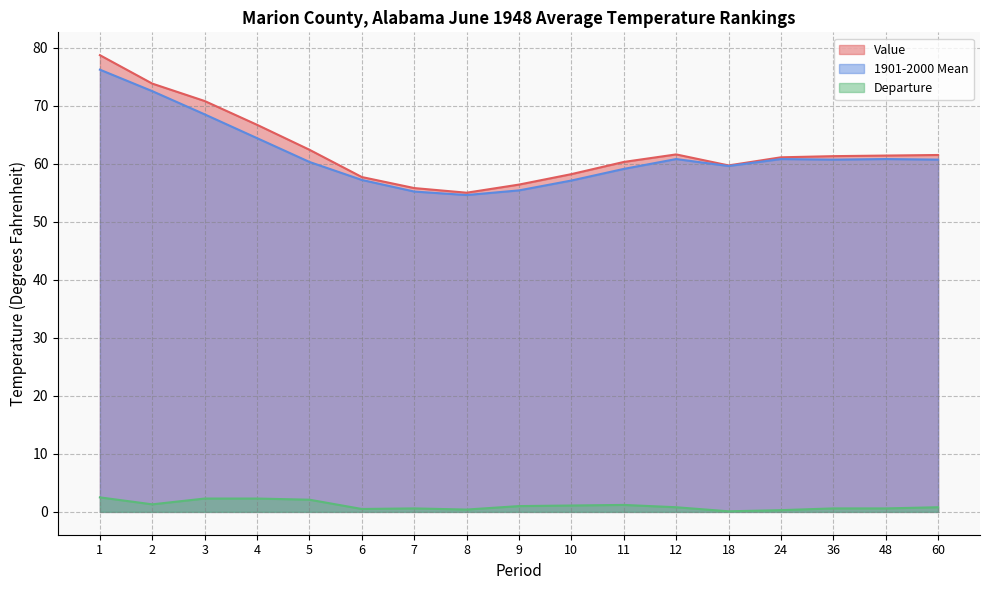

How many data points in 1901-2000 Mean are less than 60?

7